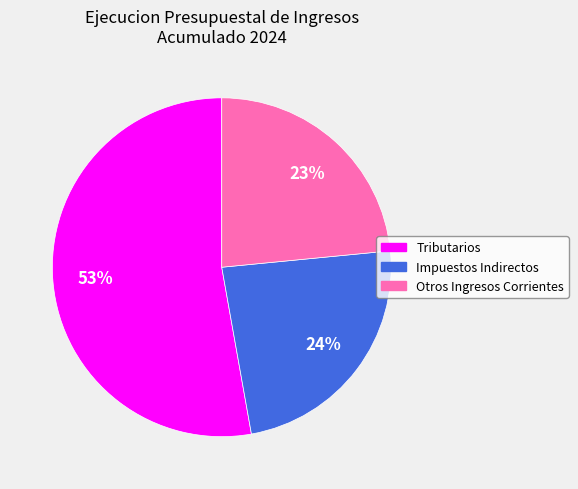

To the nearest percent, what is the average slice percentage?

33%